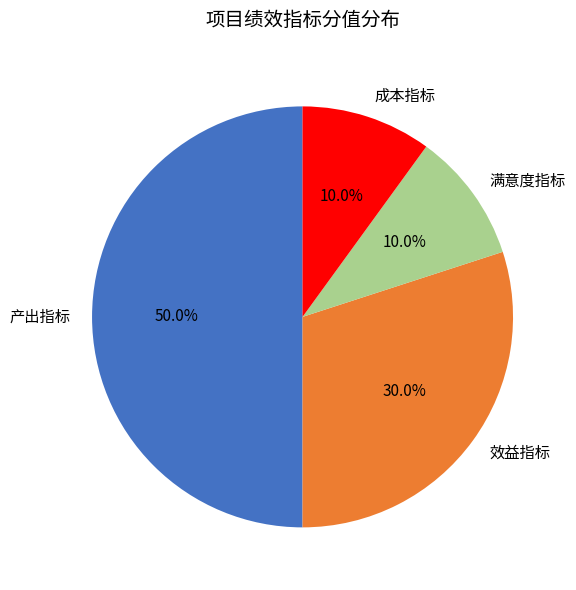

Between 效益指标 and 产出指标, which is larger?

产出指标